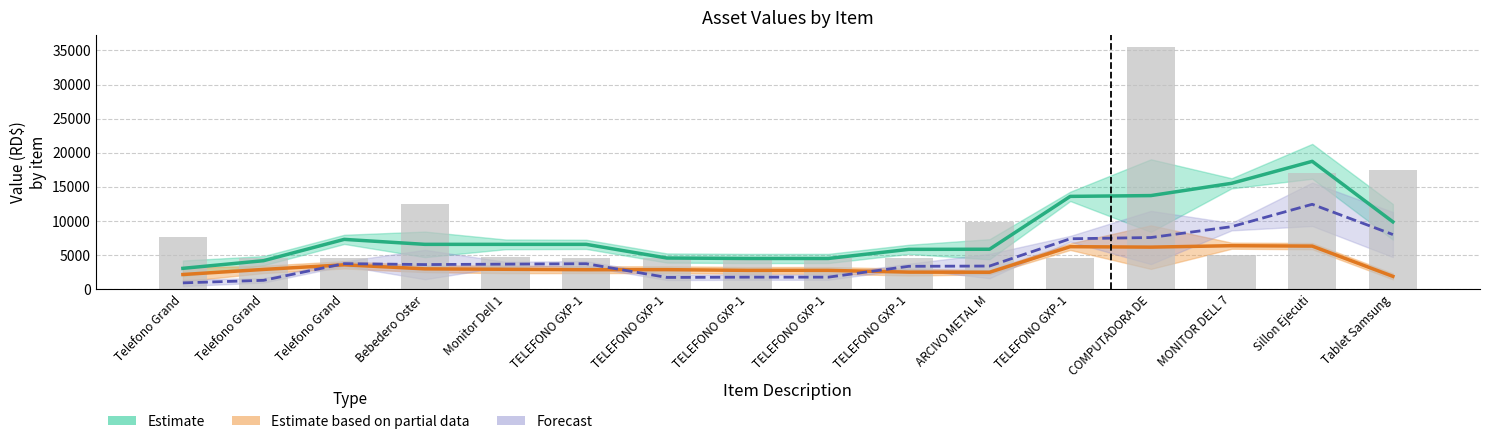

Reading left to right, transcribe all the data shown in this chart.

Estimate: 3038.5	4159.5	7286.5	6556.5	6556.5	6556.5	4550.5	4484.0	4484.0	5823.3	5838.1	13592.0	13708.5	15508.0	18733.5	9858.5
Estimate based on partial data: 2131.8	2879.0	3556.5	2963.3	2901.0	2838.8	2846.2	2739.6	2739.6	2485.2	2462.7	6215.2	6148.9	6357.3	6300.6	1863.2
Forecast: 906.2	1279.7	3729.0	3592.2	3654.5	3716.7	1703.3	1743.4	1743.4	3337.1	3374.4	7375.9	7558.7	9149.7	12431.9	7994.5